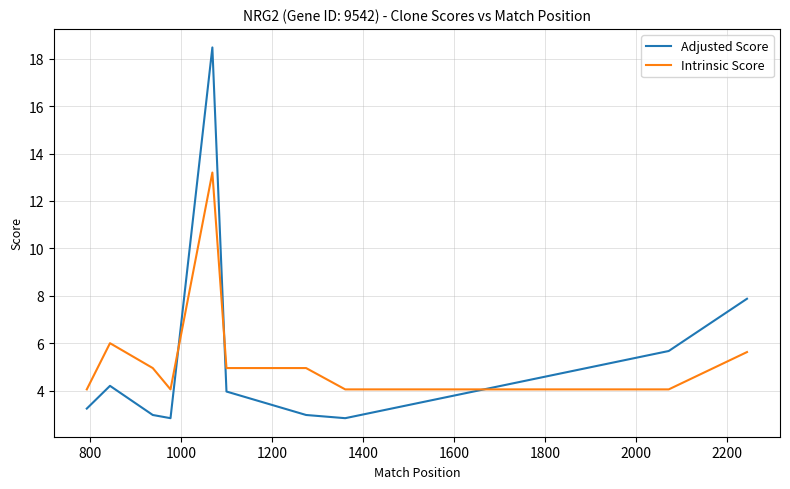

How many lines are shown in the chart?

2